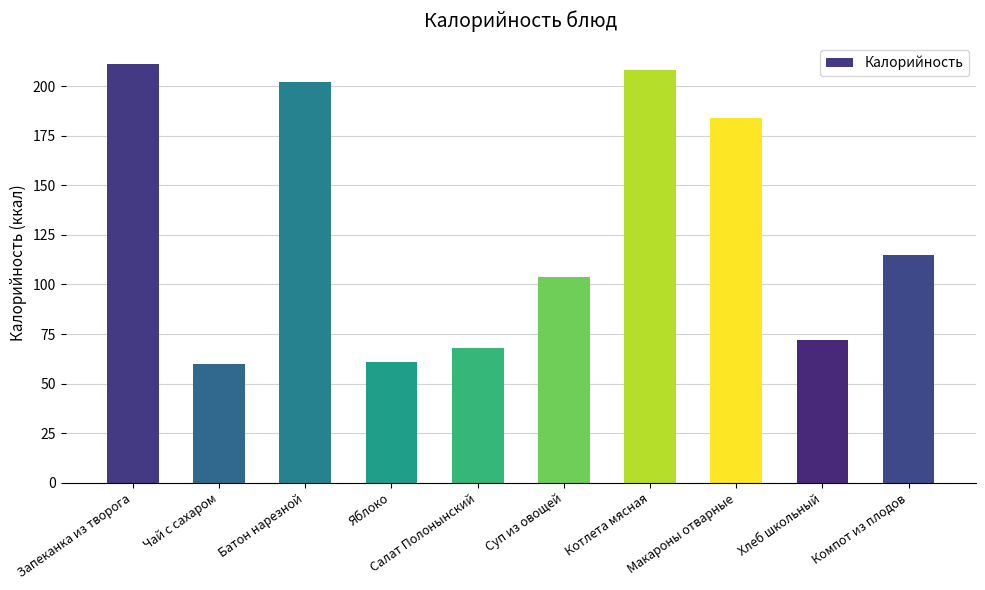

Which has a higher value, Яблоко or Салат Полонынский?

Салат Полонынский